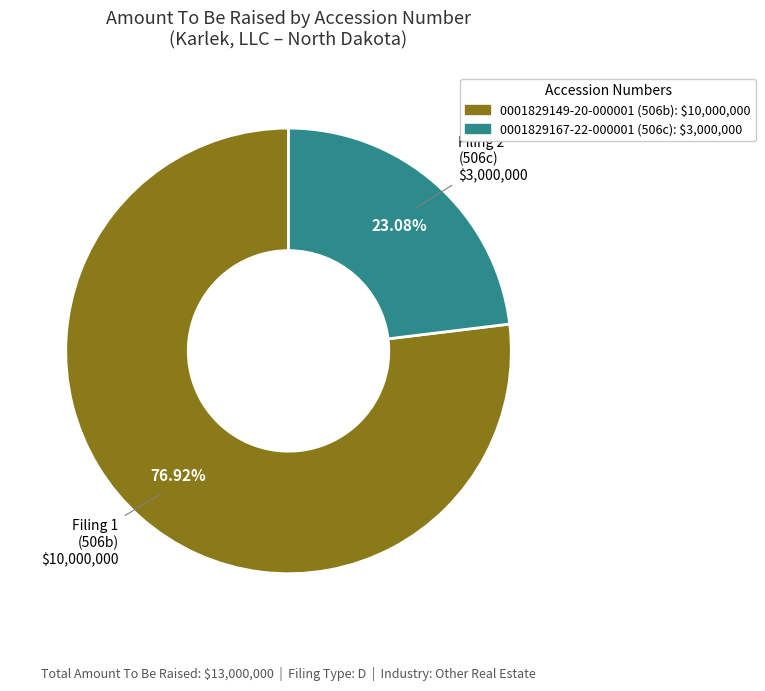

How many slices are in this pie chart?

2